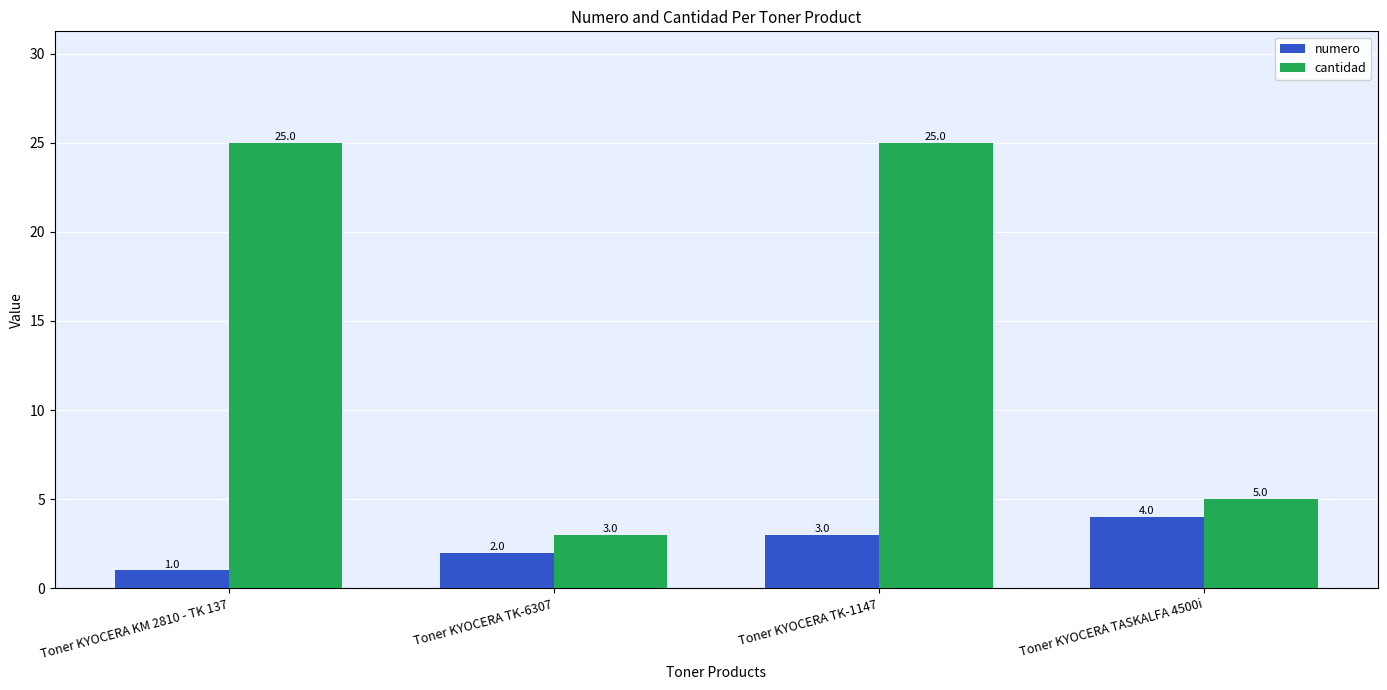

Are the bars horizontal?

No